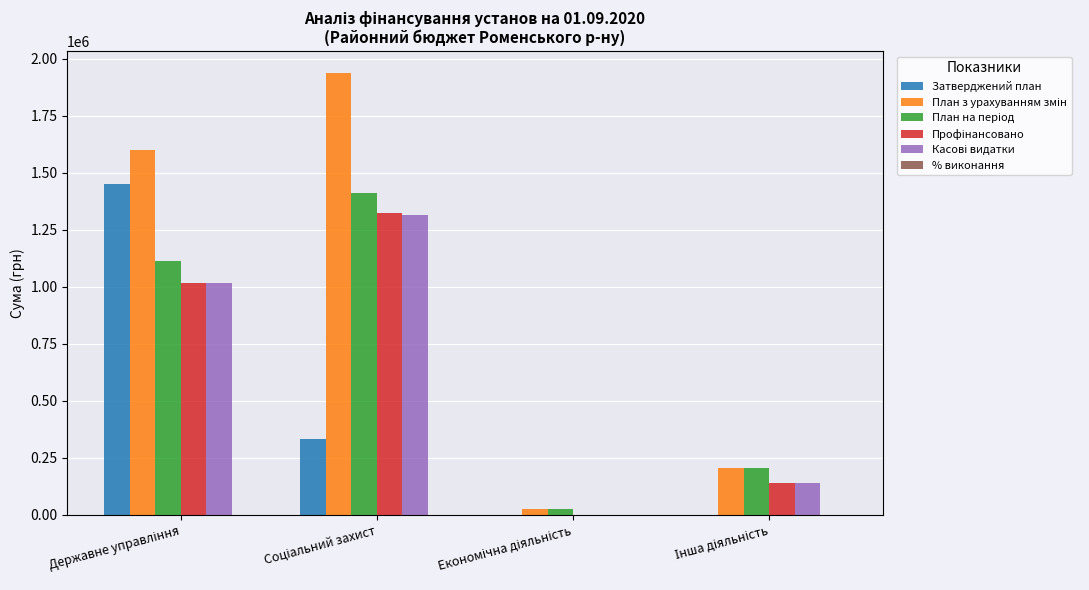

What is the maximum value shown in the chart?

1935759.0